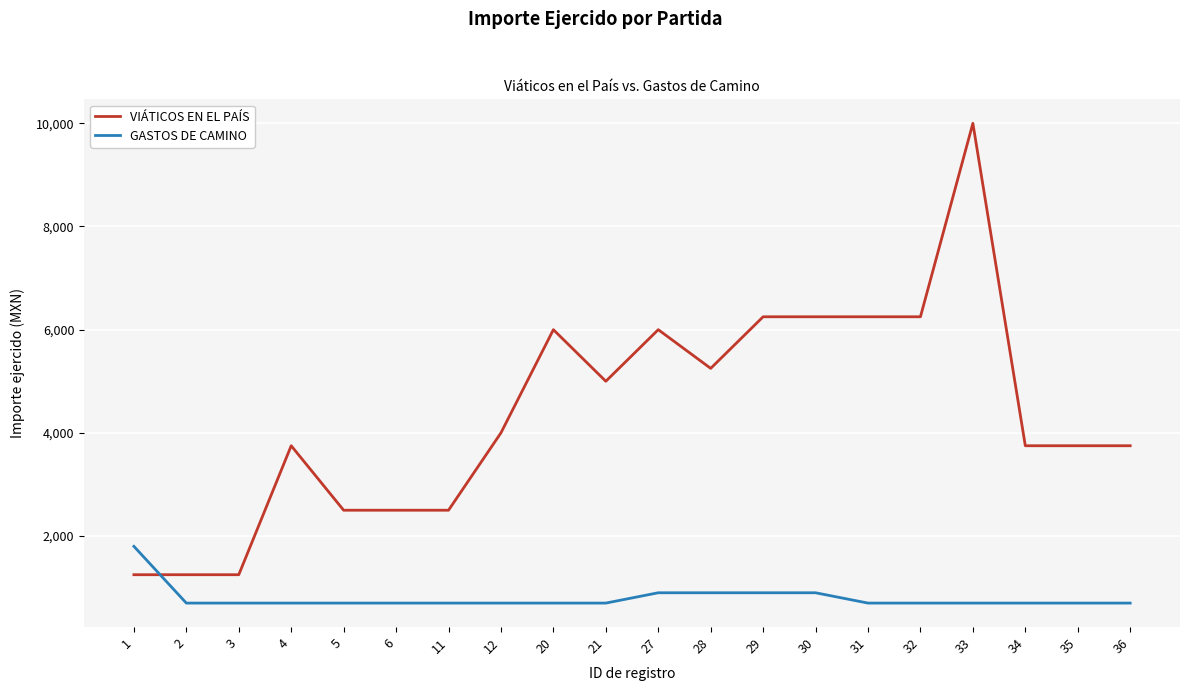

At which category is the sum across all series the highest?

33